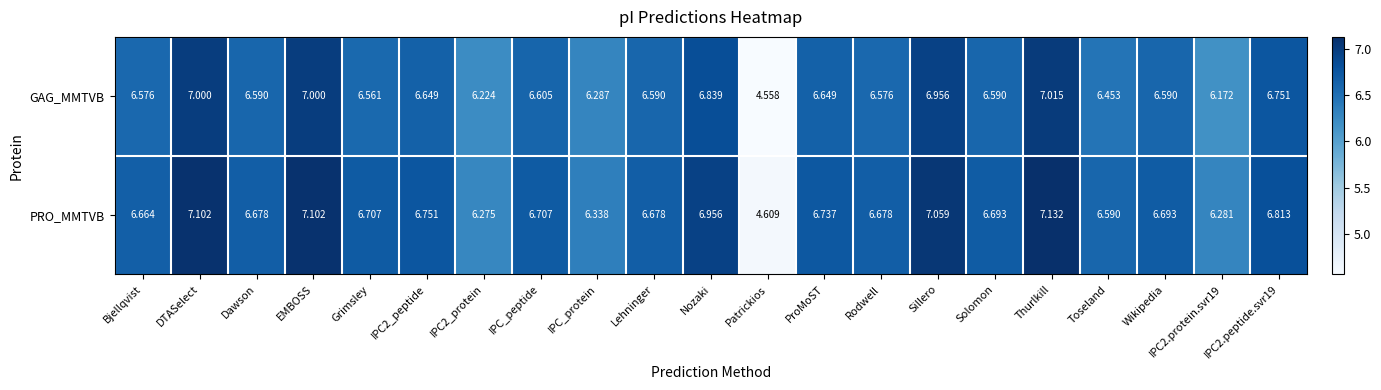

At which category is the sum across all series the highest?

Thurlkill